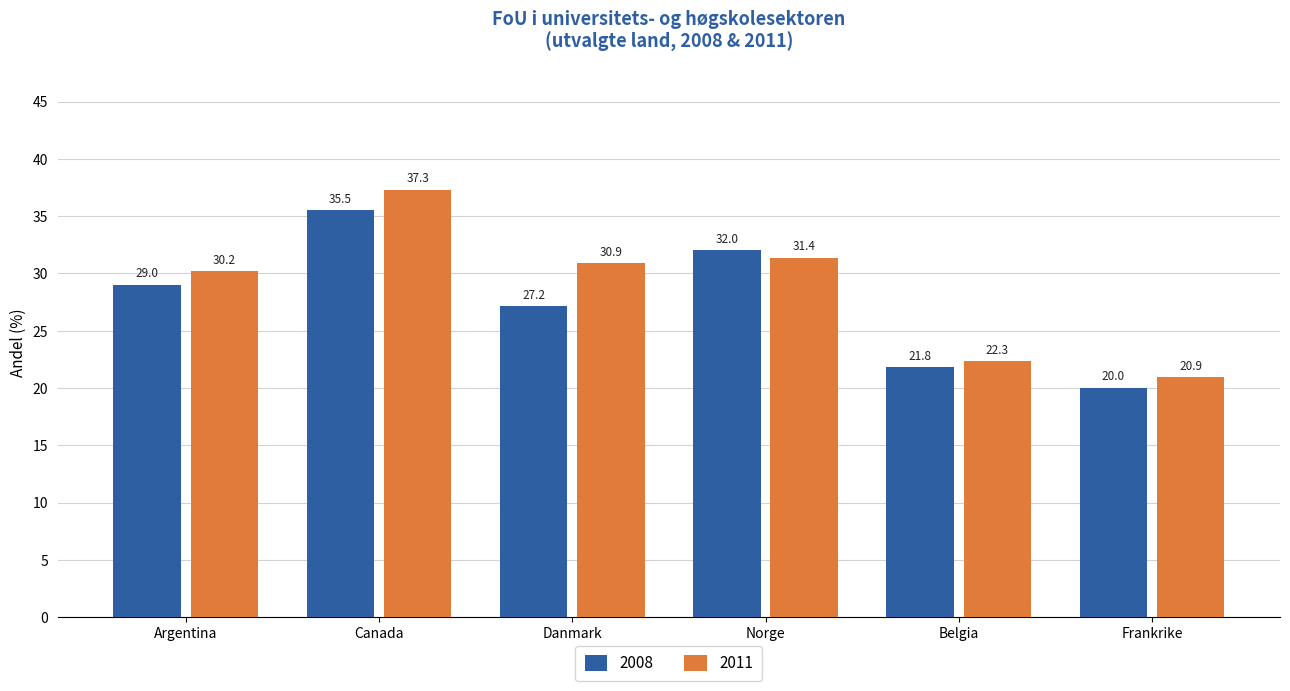

What is the lowest value of the 2011 series?

20.9